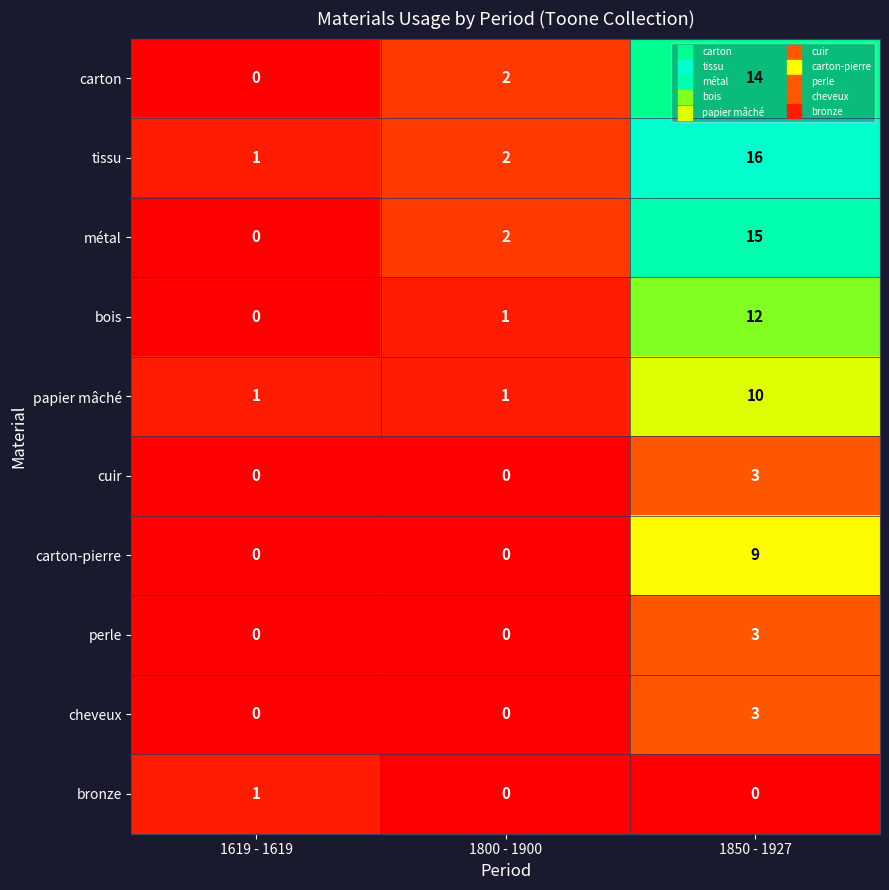

What is the total value across all series at 1850 - 1927?

85